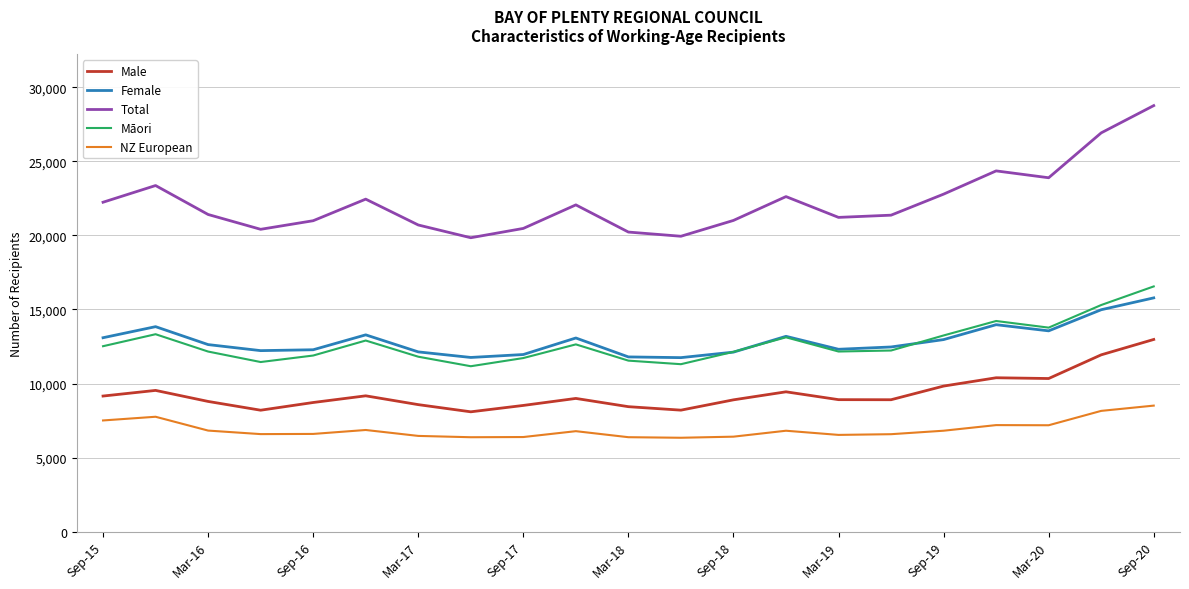

What is the smallest value displayed?

6335